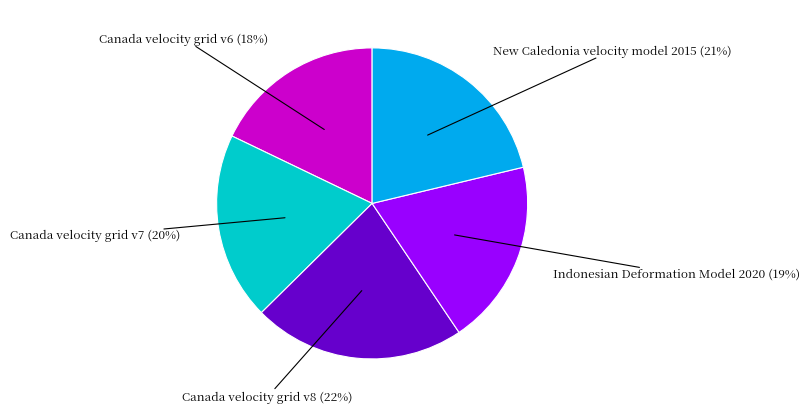

To the nearest percent, what percentage of the pie is Indonesian Deformation Model 2020?

19%